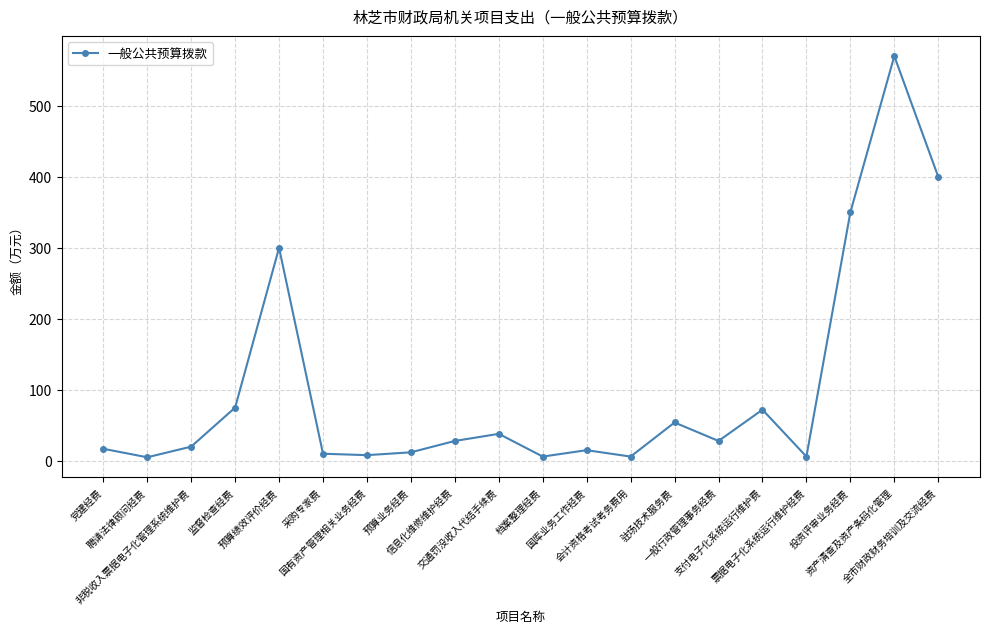

Approximately how many times larger is the value at 交通罚没收入代结手续费 compared to 国库业务工作经费?

2.5